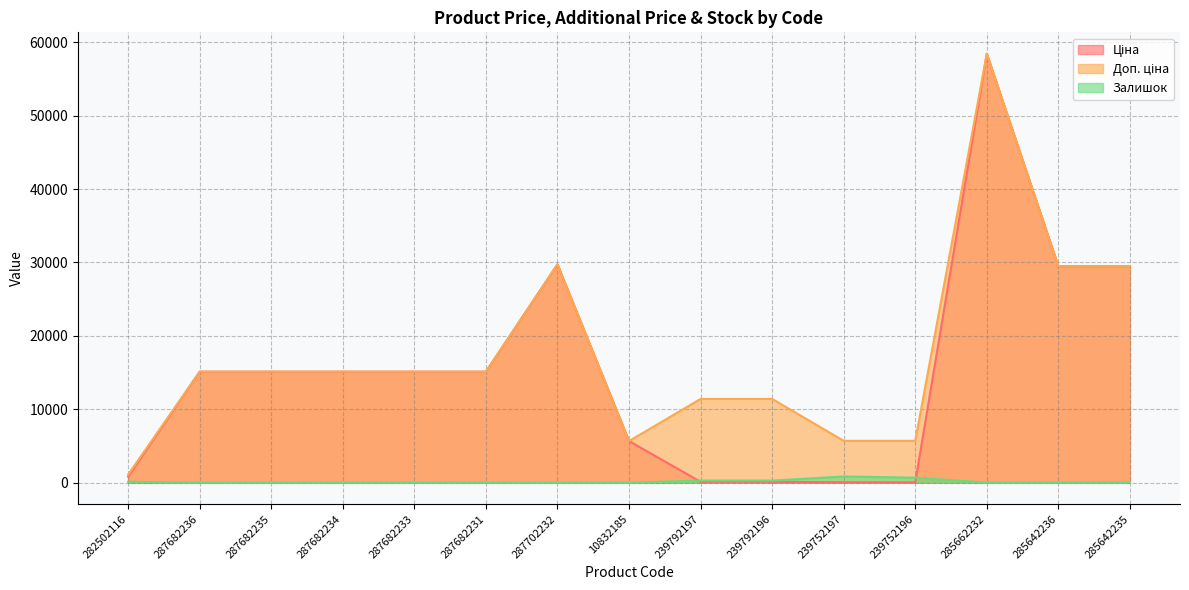

Which series has the largest total across all categories?

Доп. ціна